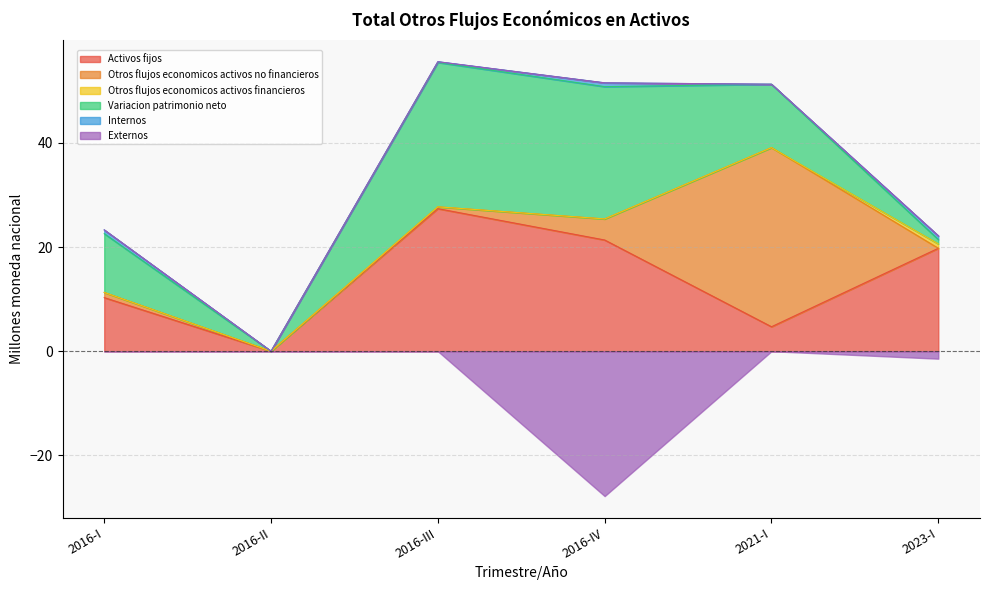

How many interior local peaks does the Internos series have?

1